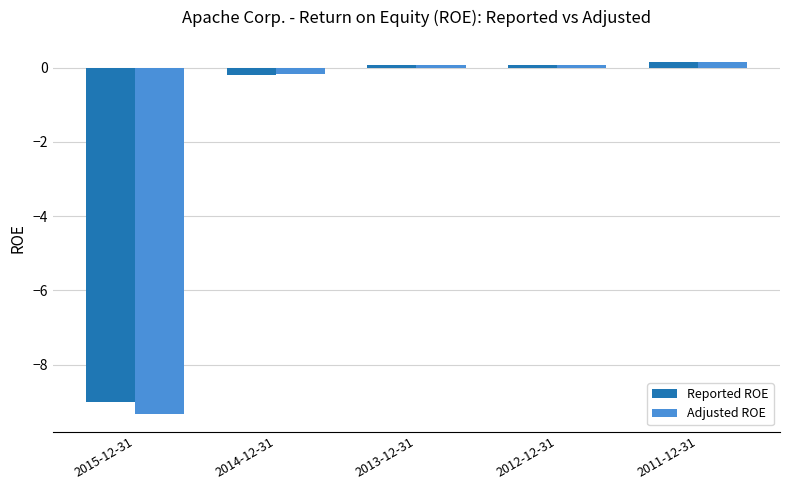

What is the minimum value shown in the chart?

-9.3